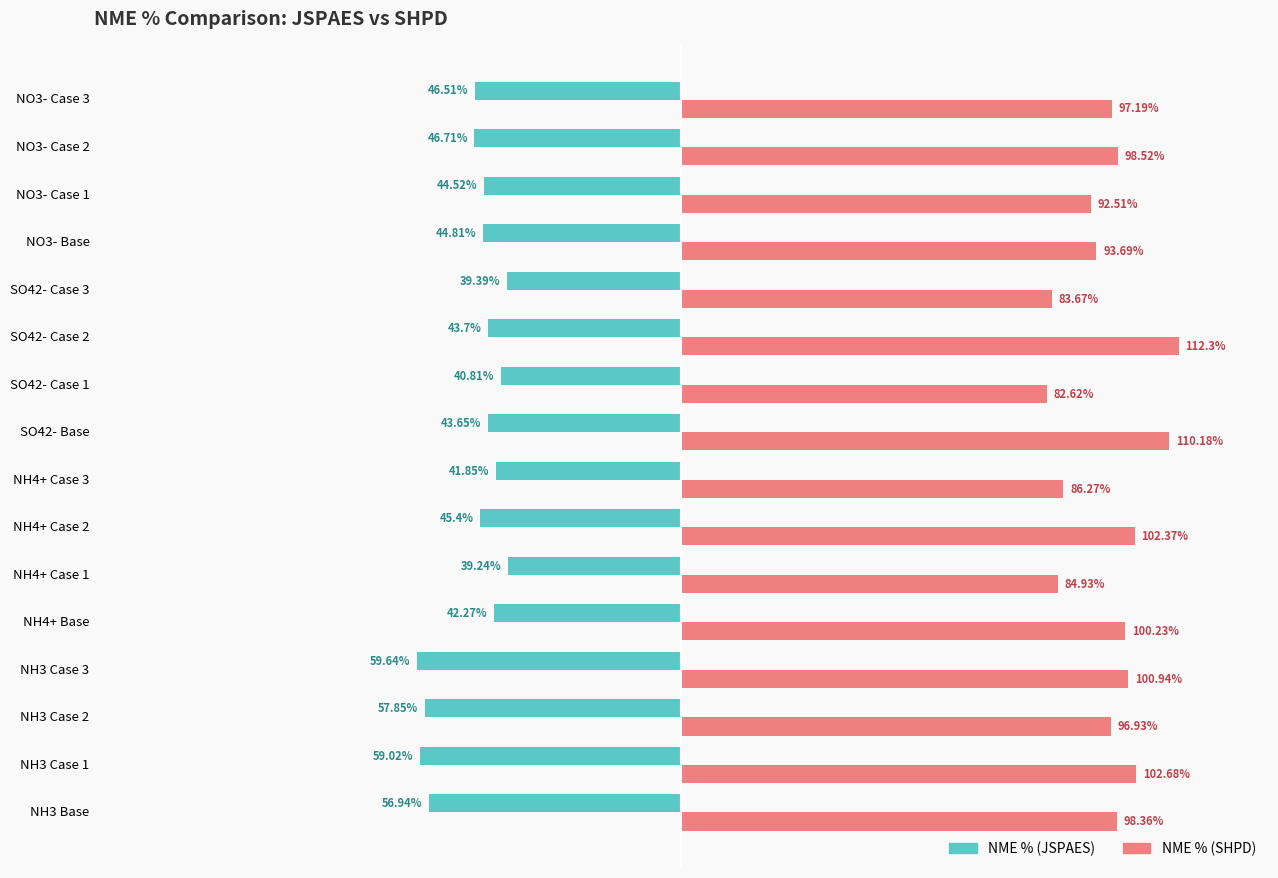

Which series has the largest total across all categories?

NME % (SHPD)